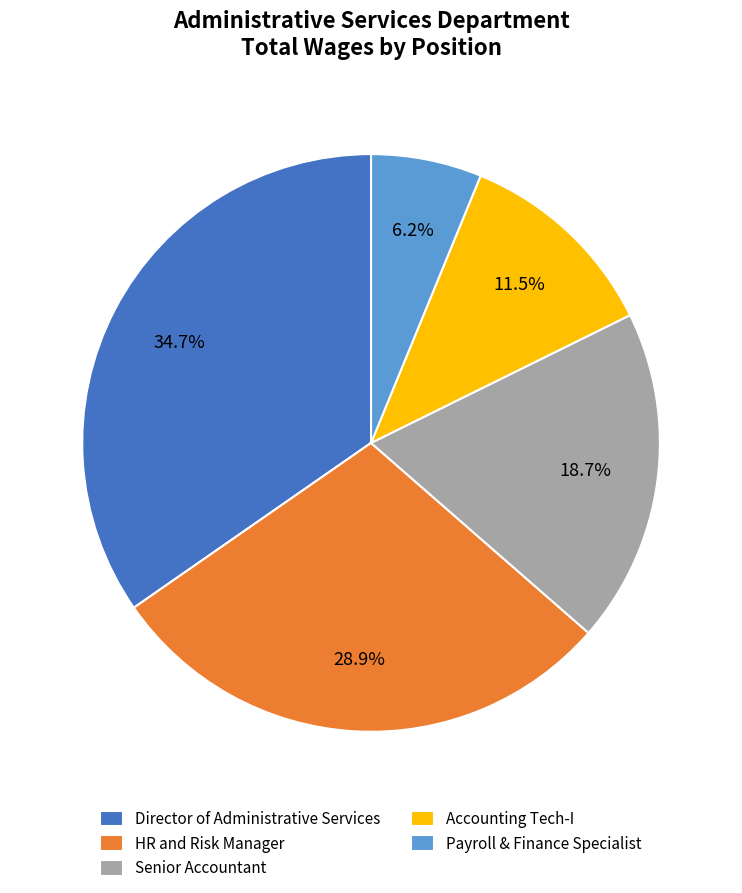

Between Payroll & Finance Specialist and HR and Risk Manager, which is larger?

HR and Risk Manager